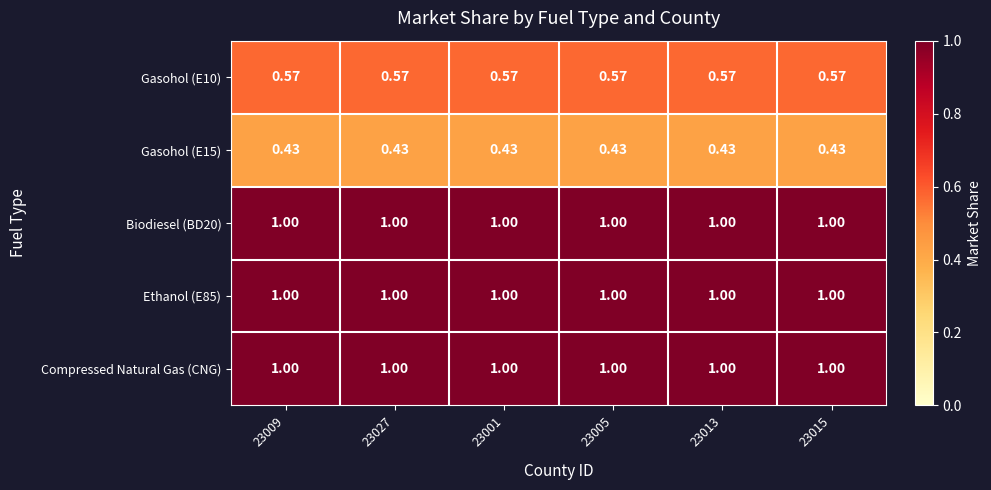

Is the value of Gasohol (E10) at 23005 greater than the value of Compressed Natural Gas (CNG) at 23009?

No